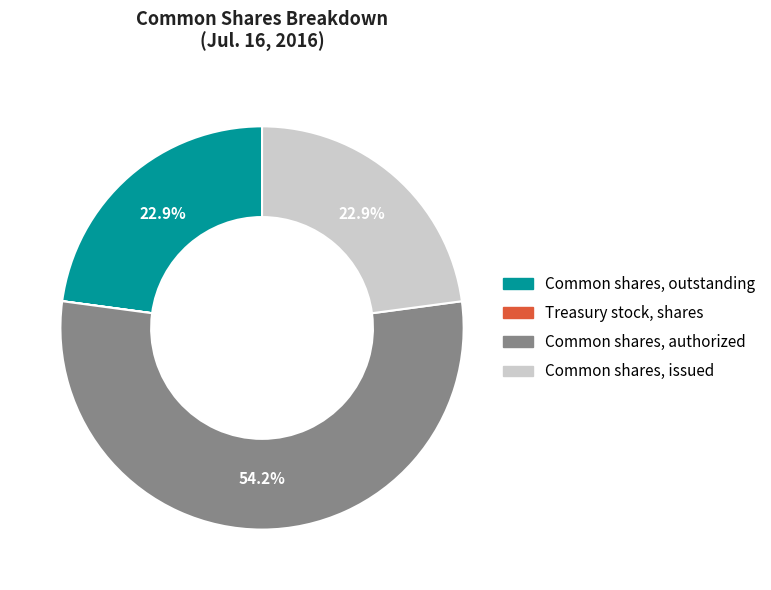

What portion of the pie excludes Common shares, authorized?

45.8%